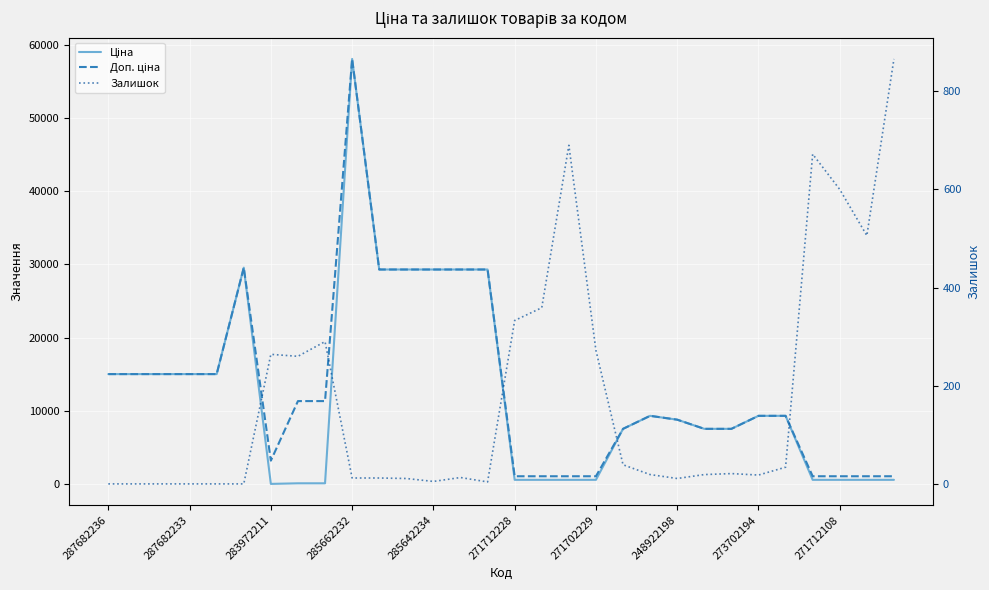

Reading right to left, extract all data points from this chart.

Ціна: 586.0	586.0	586.0	586.0	9321.4	9321.4	7545.9	7545.9	8797.6	9321.4	7545.9	586.0	586.0	586.0	586.0	29294.9	29294.9	29294.9	29294.9	29294.9	58037.0	113.3	113.3	32.0	29548.9	15019.2	15019.2	15019.2	15019.2	15019.2
Доп. ціна: 1074.5	1074.5	1074.5	1074.5	9321.4	9321.4	7545.9	7545.9	8797.6	9321.4	7545.9	1074.5	1074.5	1074.5	1074.5	29294.9	29294.9	29294.9	29294.9	29294.9	58037.0	11334.0	11334.0	3205.0	29548.9	15019.2	15019.2	15019.2	15019.2	15019.2
Залишок: 866.0	506.0	600.0	672.0	34.0	18.0	21.0	19.0	11.0	19.0	39.0	272.0	690.0	359.0	333.0	4.0	13.0	5.0	11.0	12.0	12.0	290.0	260.0	264.0	0.0	0.0	0.0	0.0	0.0	0.0